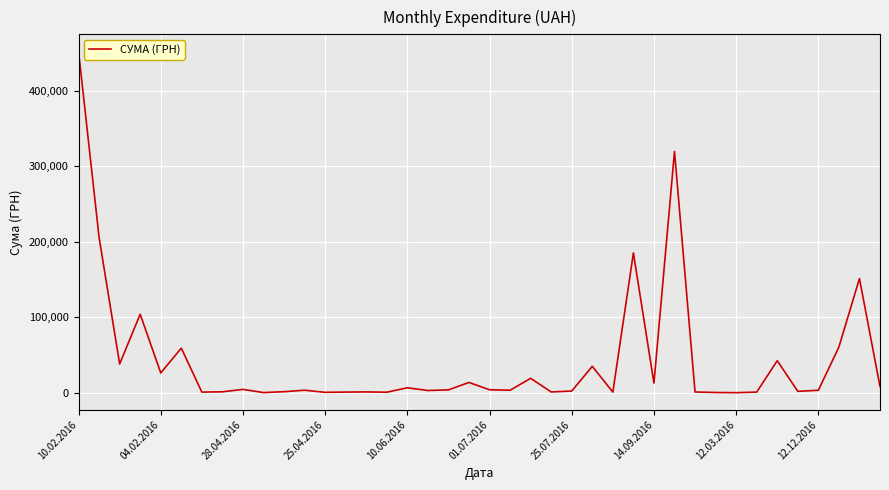

What is the difference between the maximum and minimum values?

451850.0